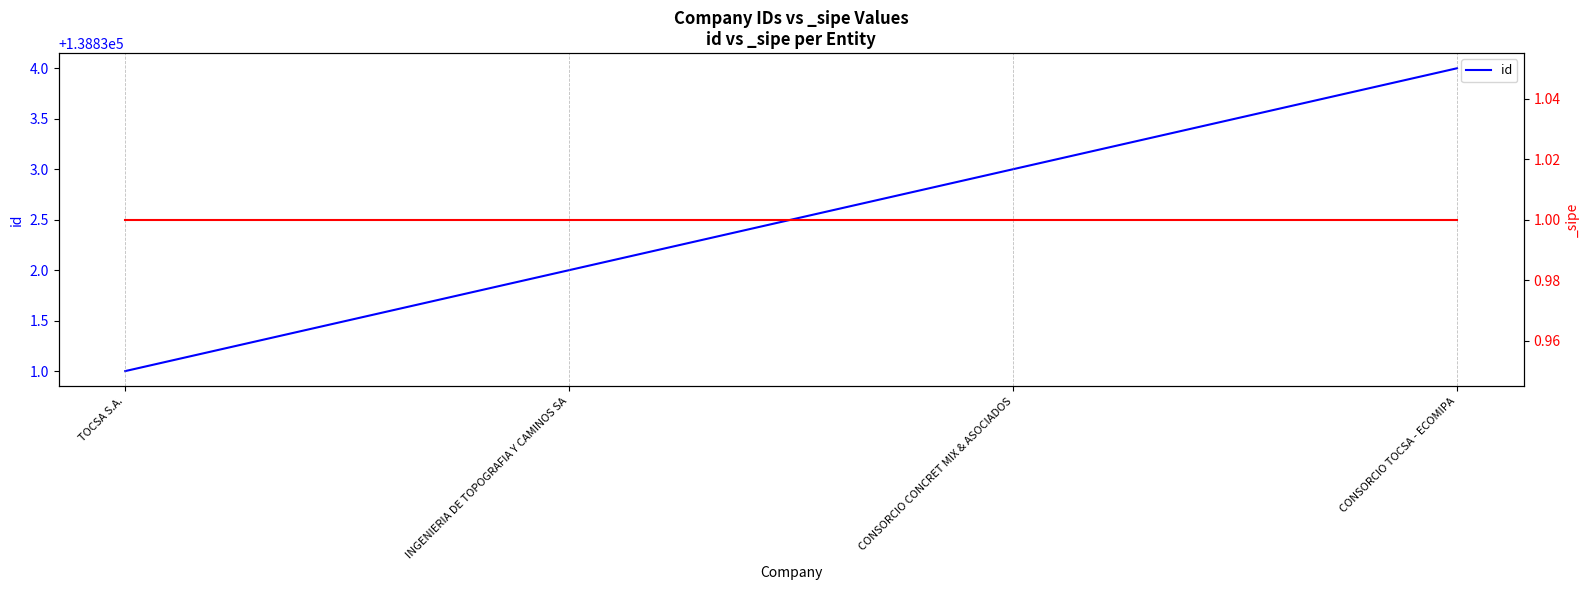

Reading left to right, list all the values displayed in this chart.

138831	138832	138833	138834